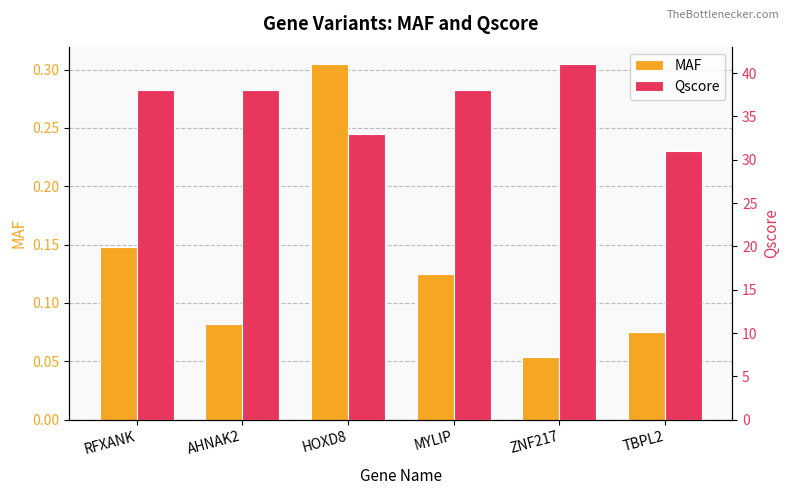

Does the chart contain stacked bars?

No